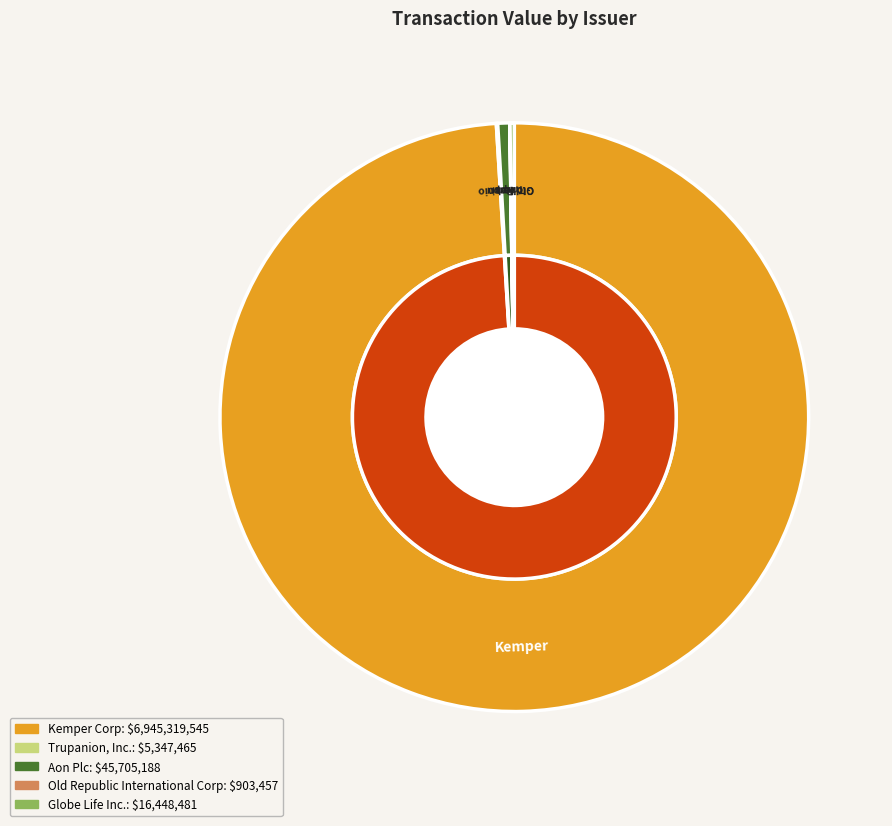

To the nearest percent, what is the difference between the largest and smallest slice percentages?

99%